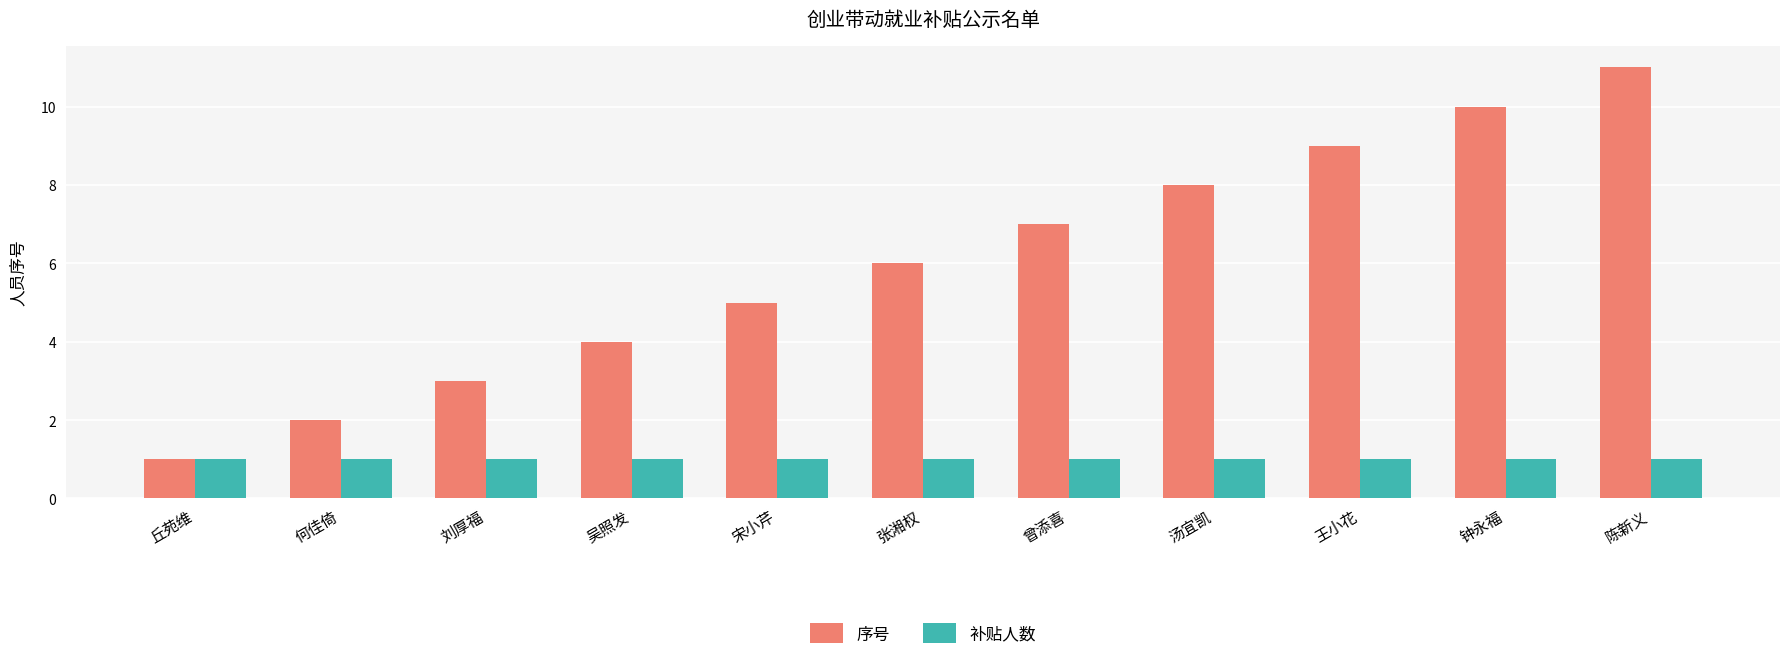

What is the approximate value of 序号 at 陈新义, to the nearest 5?

10